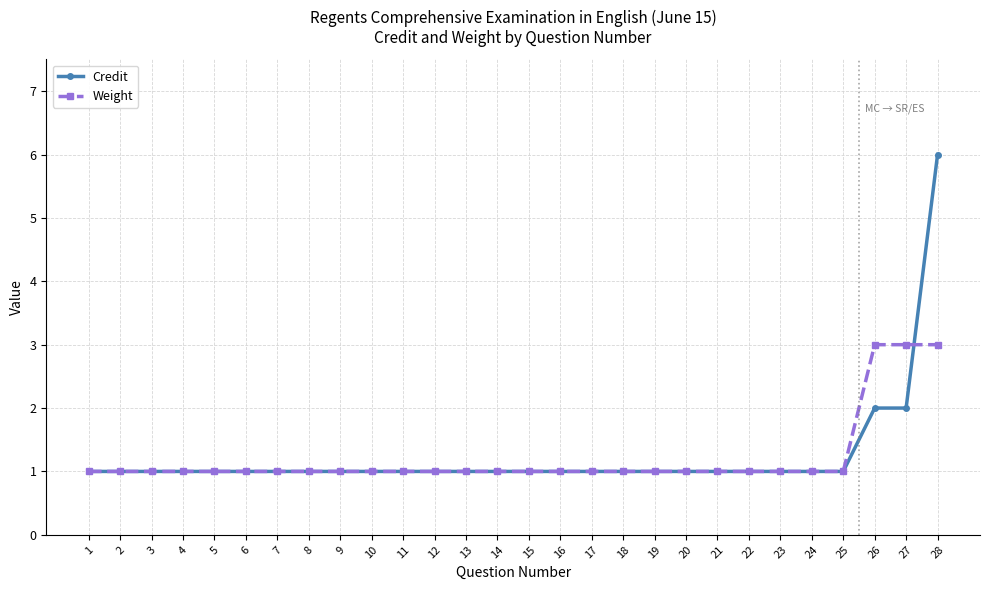

Count the number of categories in the chart.

28